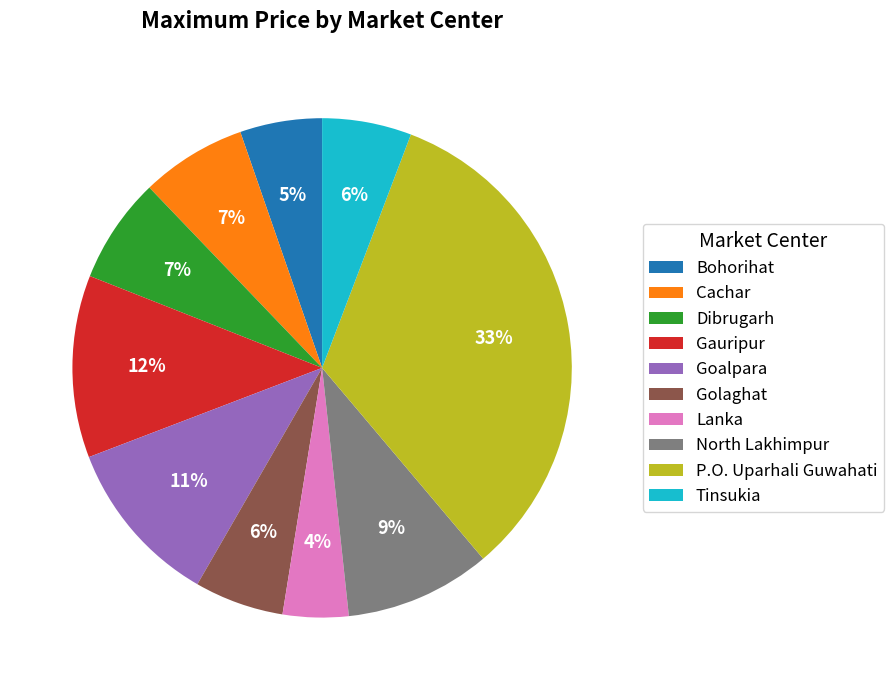

Which category has the smallest portion of the pie?

Lanka